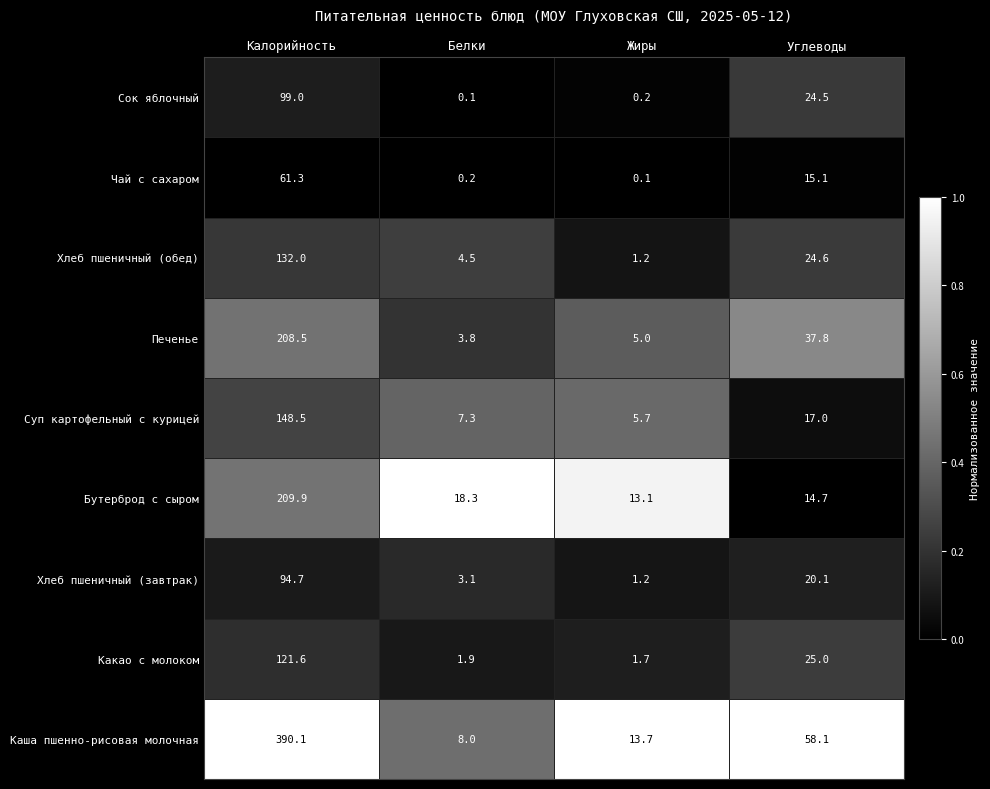

What value does the Печенье series have at Калорийность?

208.5